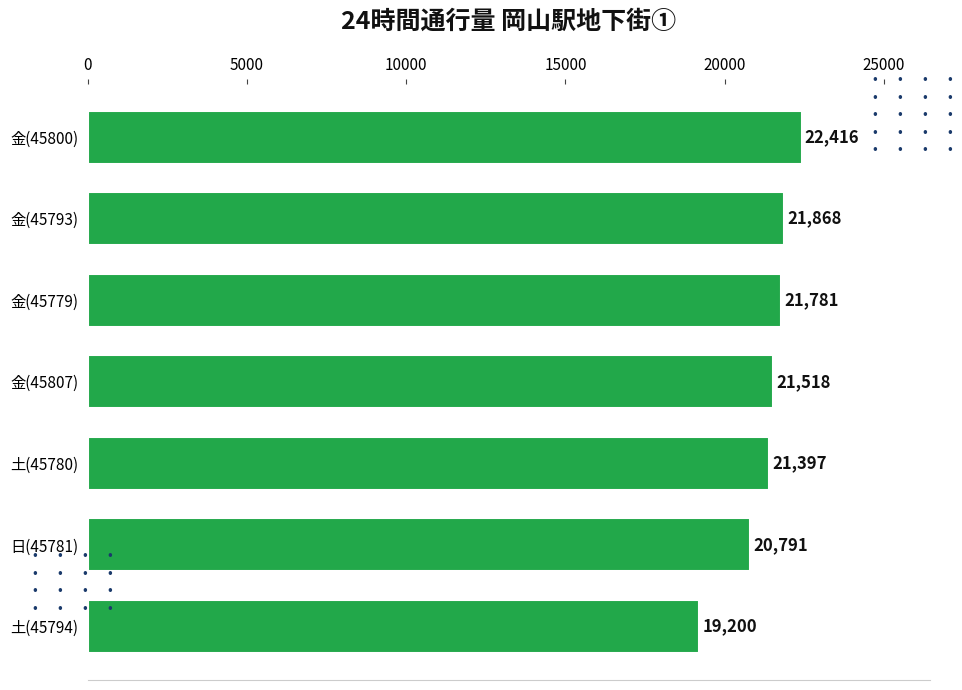

Rank the categories by value from lowest to highest.

土(45794), 日(45781), 土(45780), 金(45807), 金(45779), 金(45793), 金(45800)